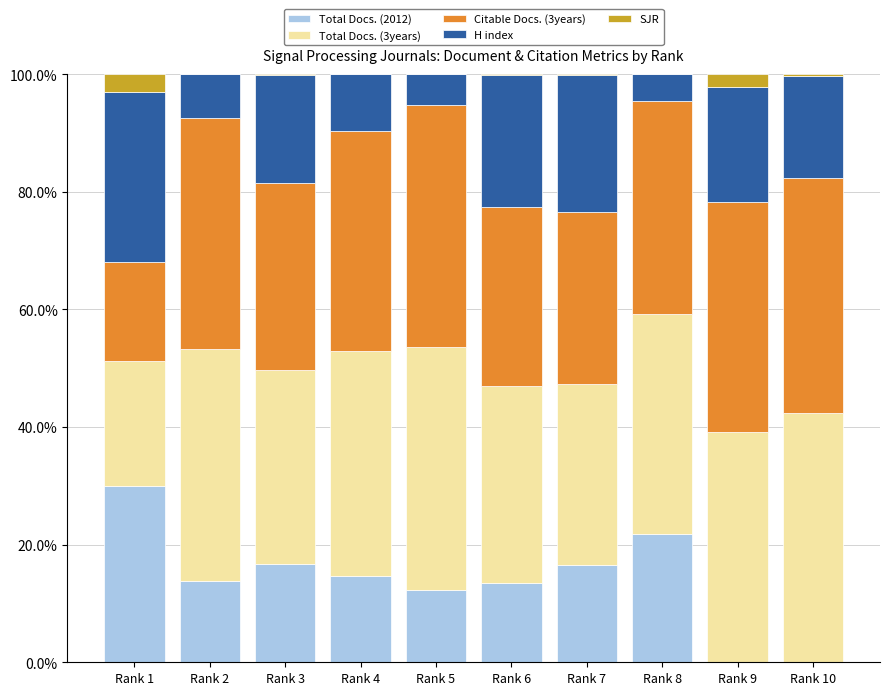

What is the total value across all series at Rank 1?

100.0